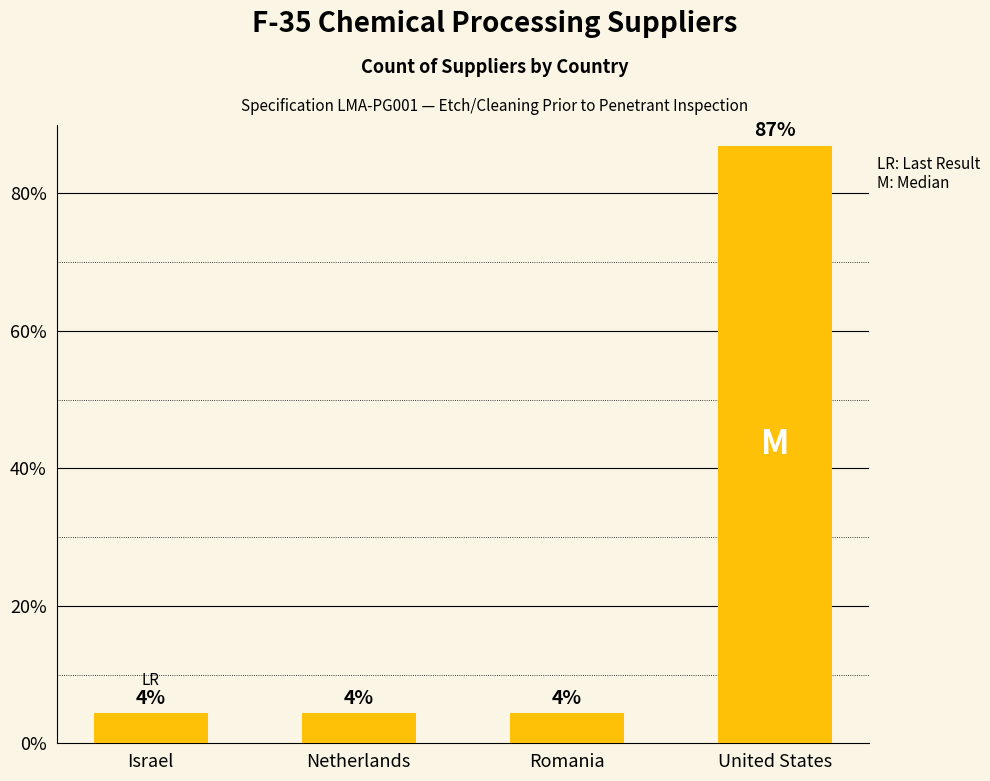

The value at Romania is 4.3. True or false?

True